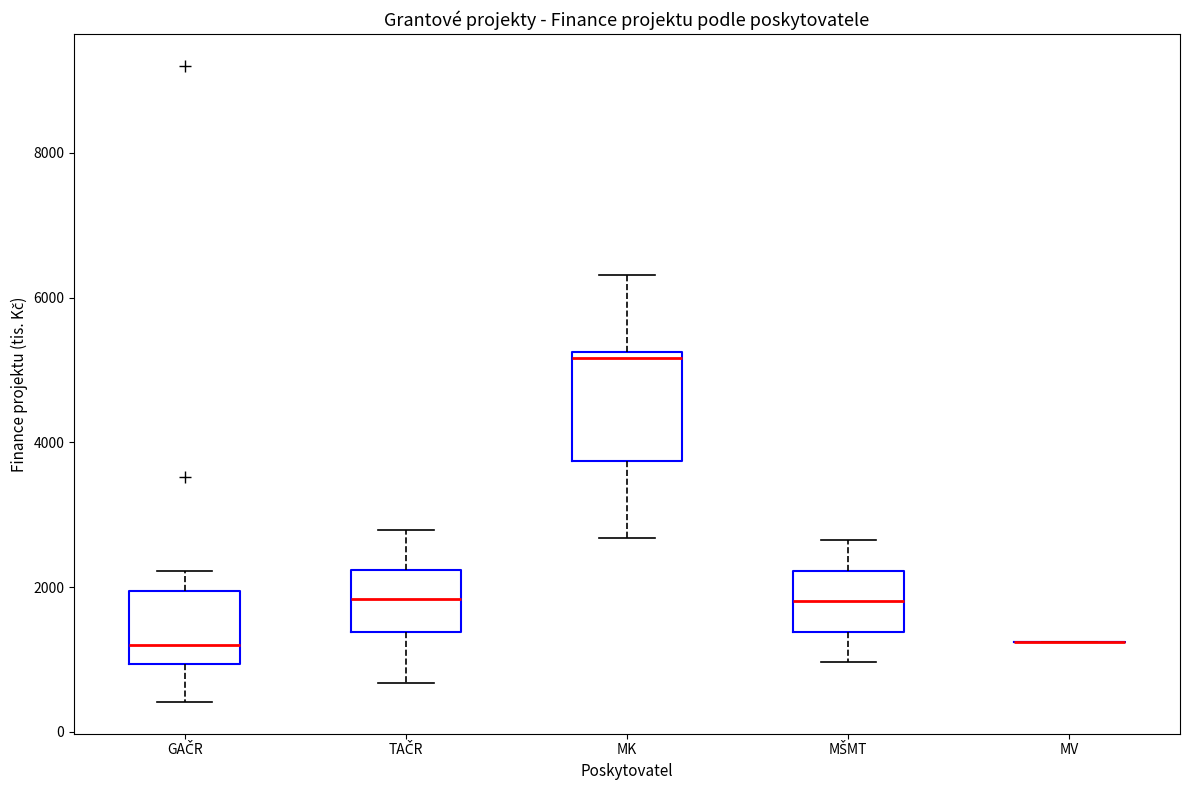

Which box is the tallest, from its lower edge to its upper edge?

MK